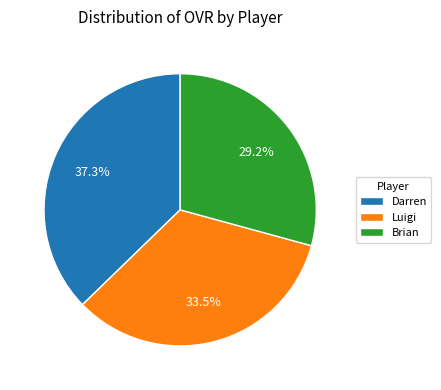

Rank the categories by value from highest to lowest.

Darren, Luigi, Brian